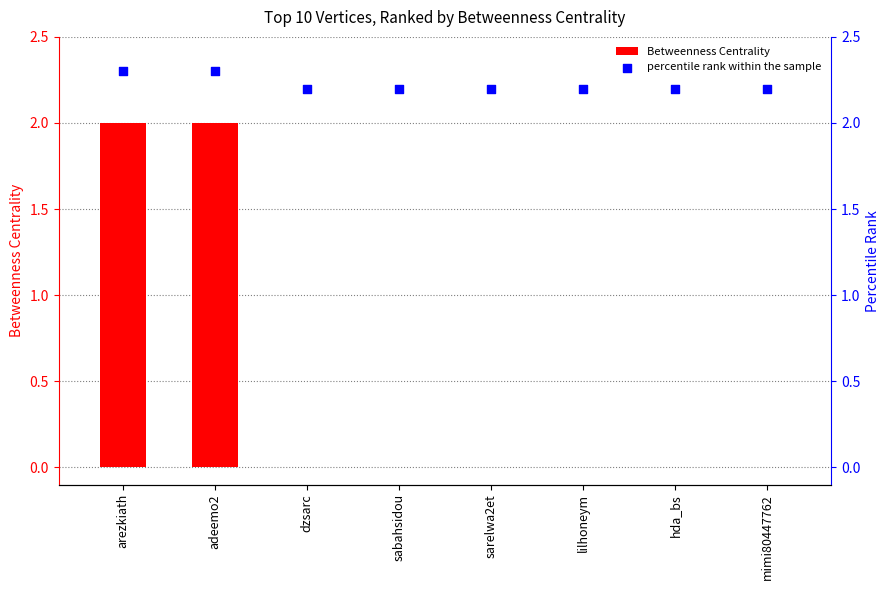

Which series reaches the maximum Y coordinate?

percentile rank within the sample